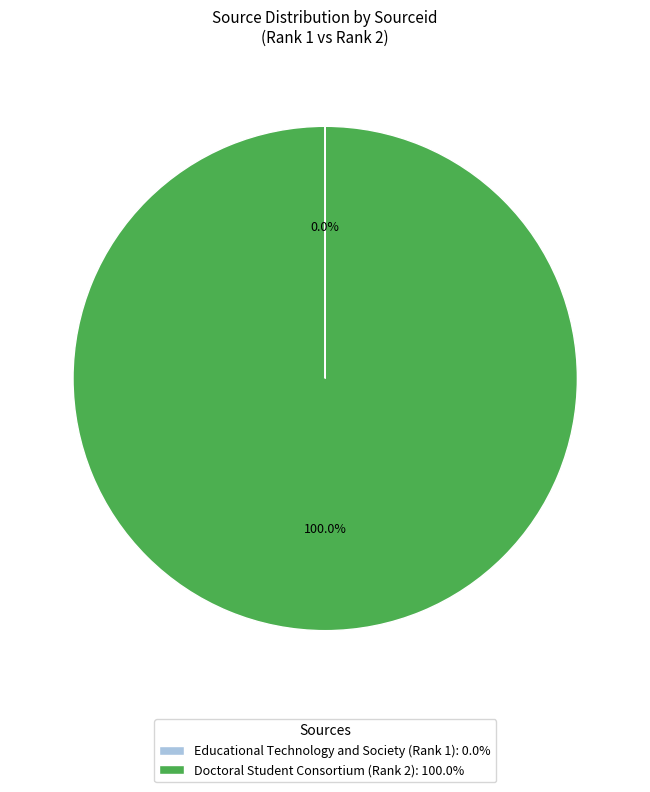

Does Doctoral Student Consortium (Rank 2): 100.0% account for over 50% of the chart?

Yes